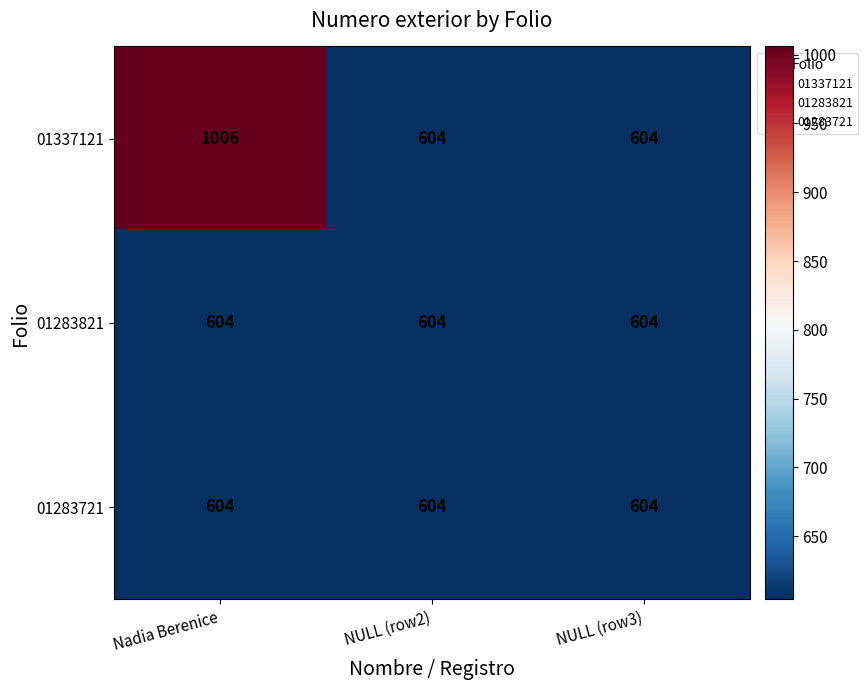

Count the 01337121 values in the range 604 to 1006.

3